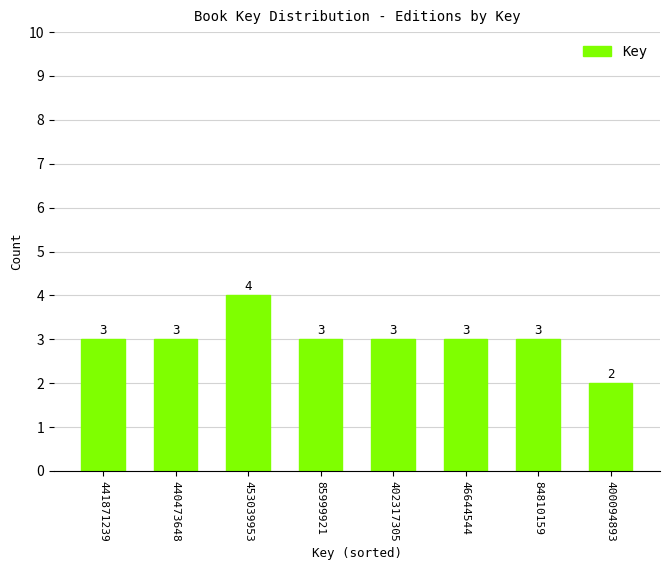

Reading left to right, extract all data points from this chart.

3	3	4	3	3	3	3	2